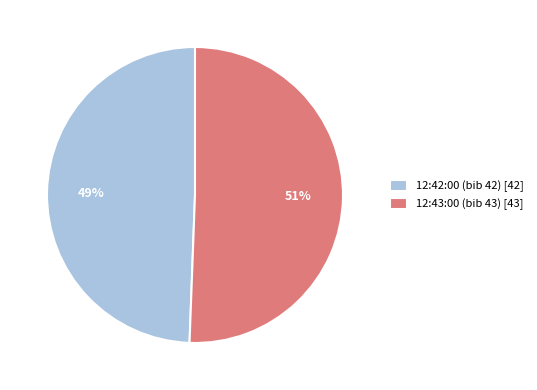

What is the smallest slice in the pie chart?

12:42:00 (bib 42)